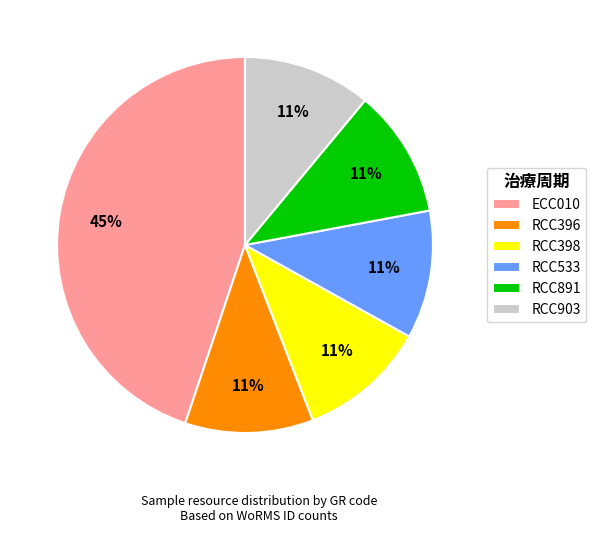

To the nearest percent, what is the average slice percentage?

17%